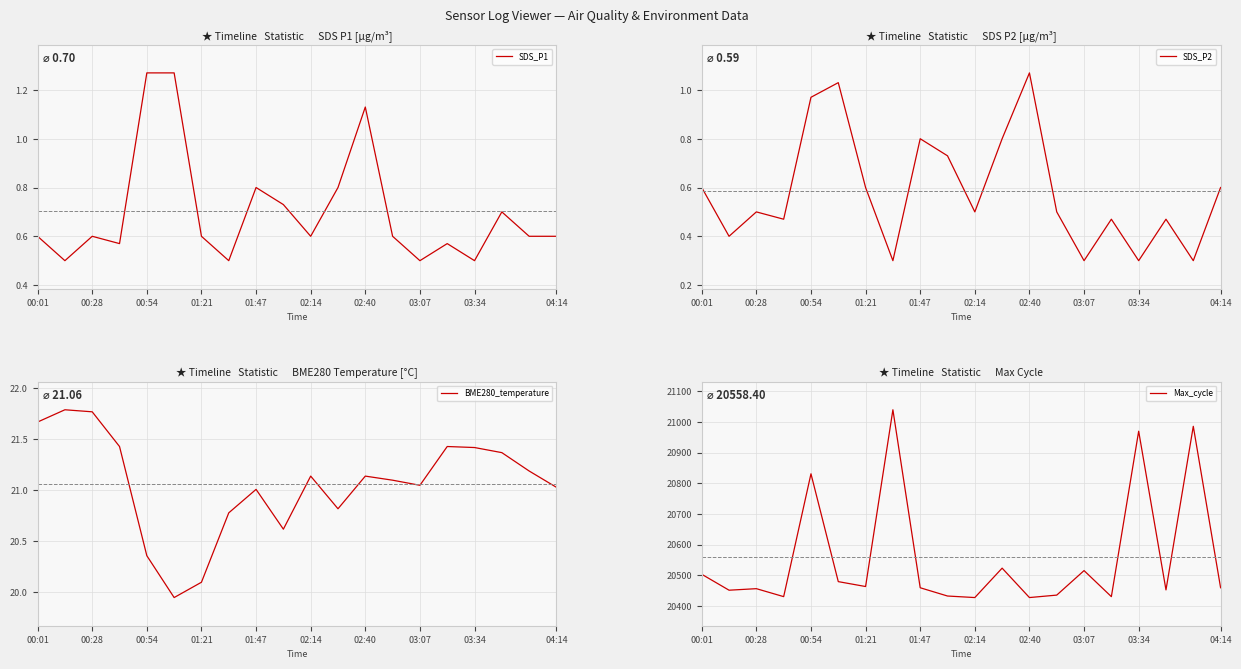

Which series has the largest total across all categories?

Max_cycle